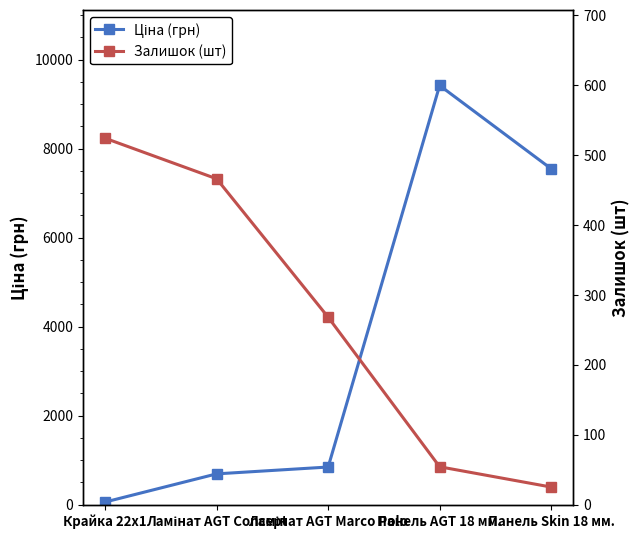

At which category does Ціна (грн) reach its first local peak?

Панель AGT 18 мм.